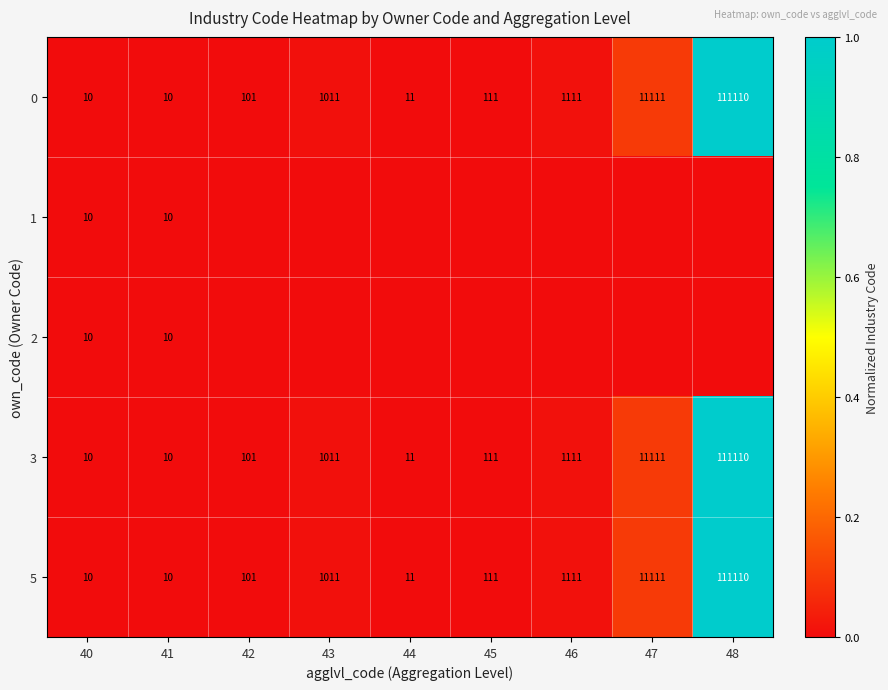

At how many categories does at least one series exceed 0?

9